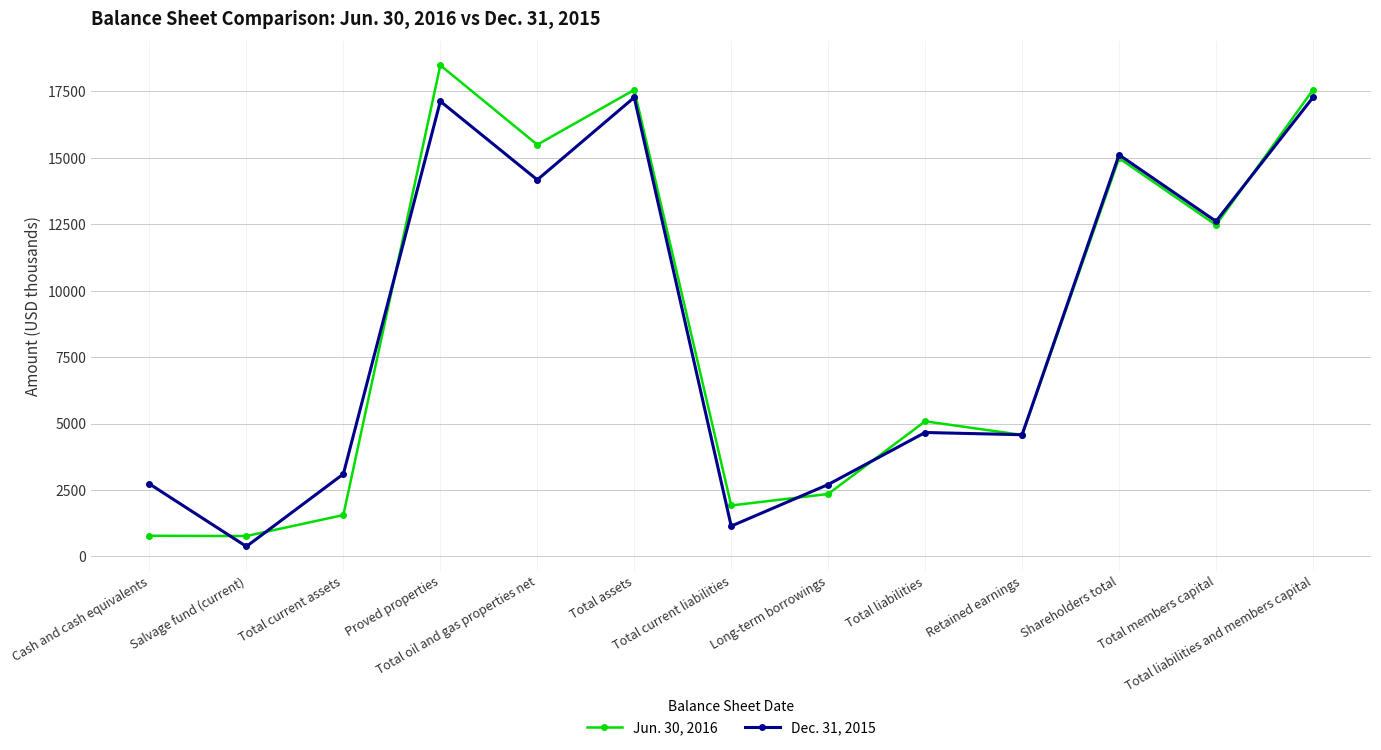

True or false: Dec. 31, 2015 has more than 0 interior local peaks.

True